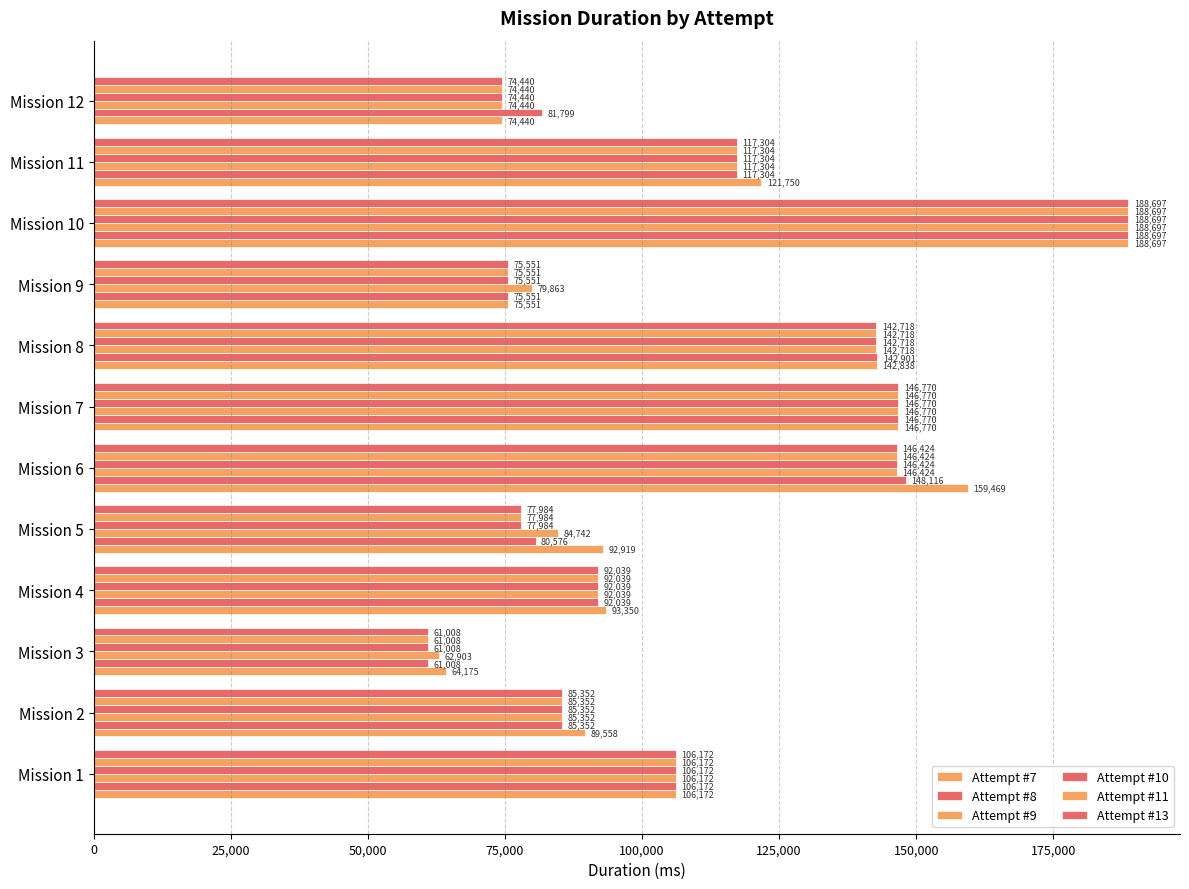

What position from the left is 100,000?

5